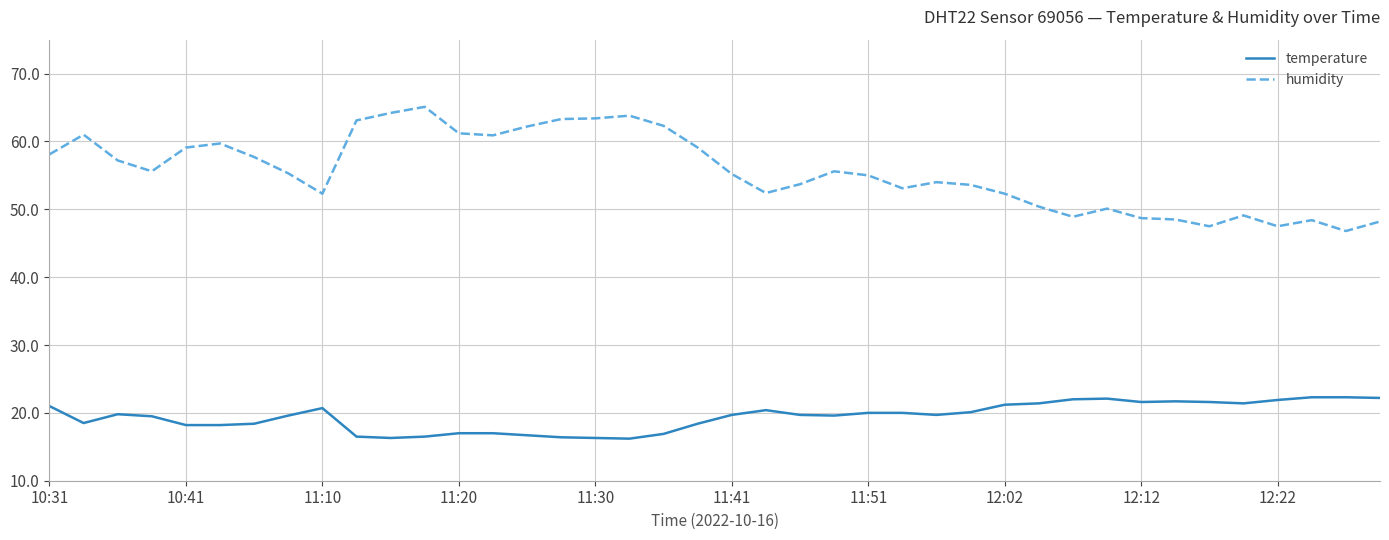

What is the maximum value for humidity?

65.1